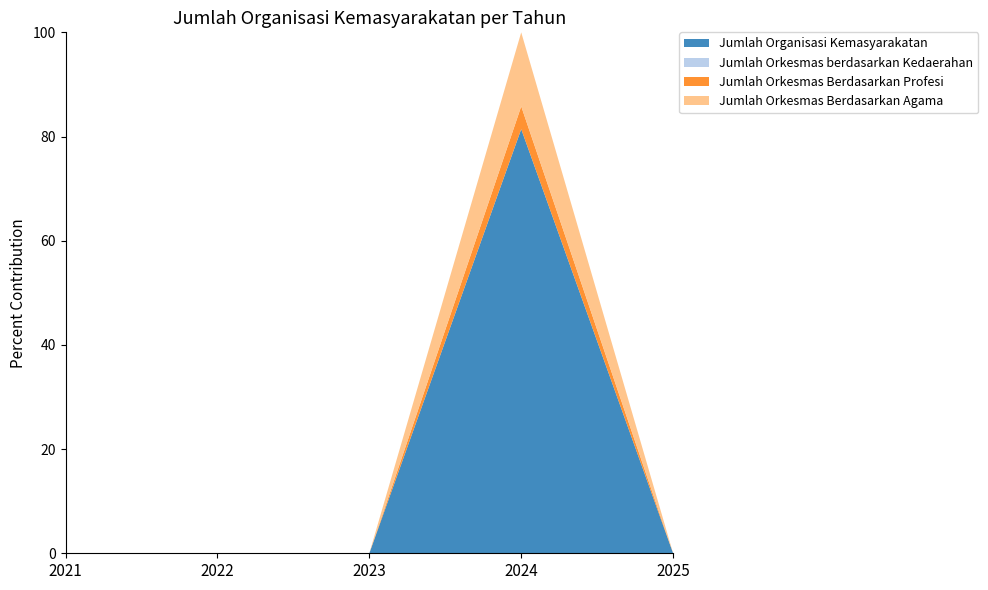

Reading left to right, what are all the values shown in this chart?

Jumlah Organisasi Kemasyarakatan: 2021=0	2022=0	2023=0	2024=149	2025=0
Jumlah Orkesmas berdasarkan Kedaerahan: 2021=0	2022=0	2023=0	2024=0	2025=0
Jumlah Orkesmas Berdasarkan Profesi: 2021=0	2022=0	2023=0	2024=8	2025=0
Jumlah Orkesmas Berdasarkan Agama: 2021=0	2022=0	2023=0	2024=26	2025=0